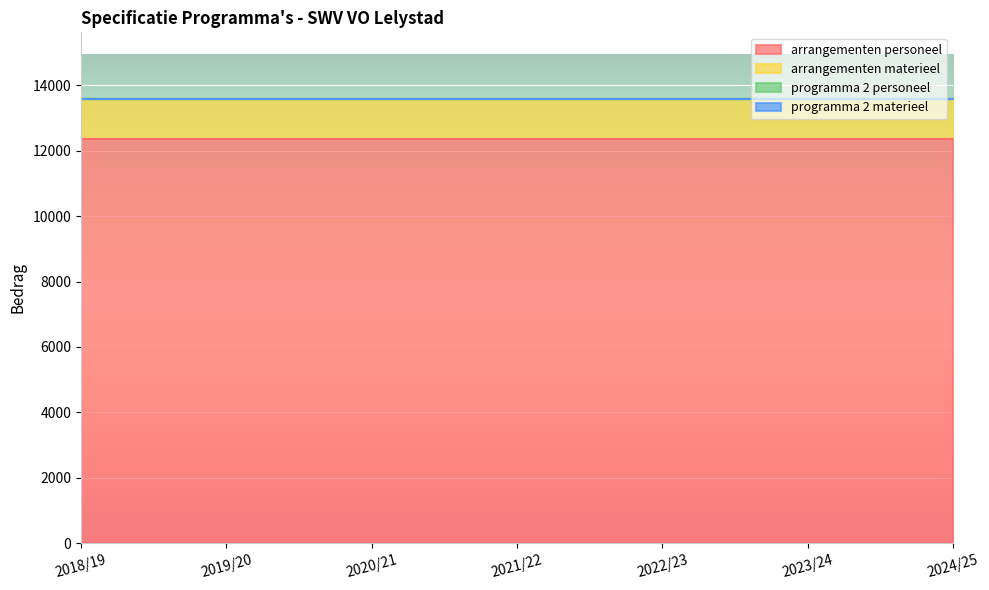

What is the minimum value for arrangementen personeel?

12345